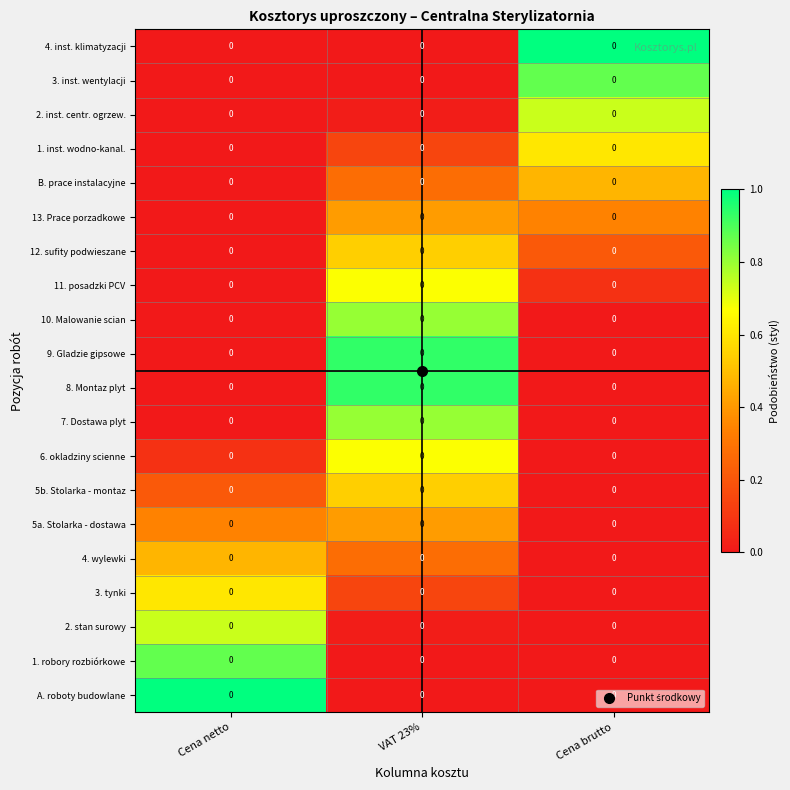

The 8. Montaz plyt series shows 0.5 at Cena brutto. True or false?

False